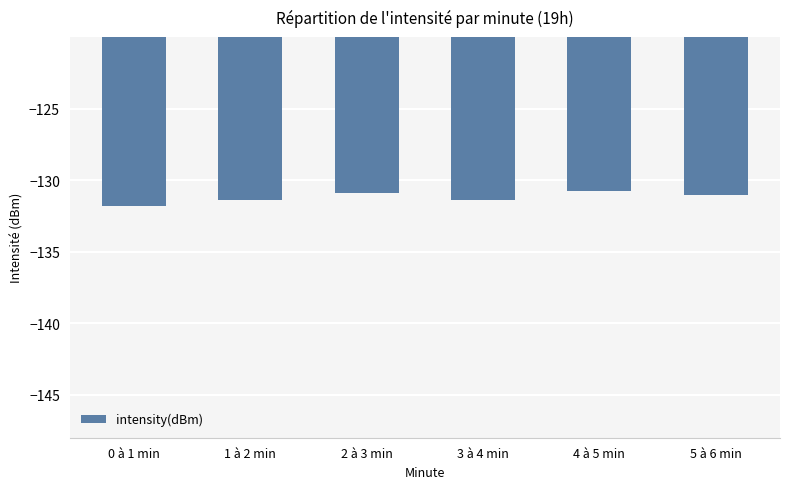

What is the sum of all values?

-787.3